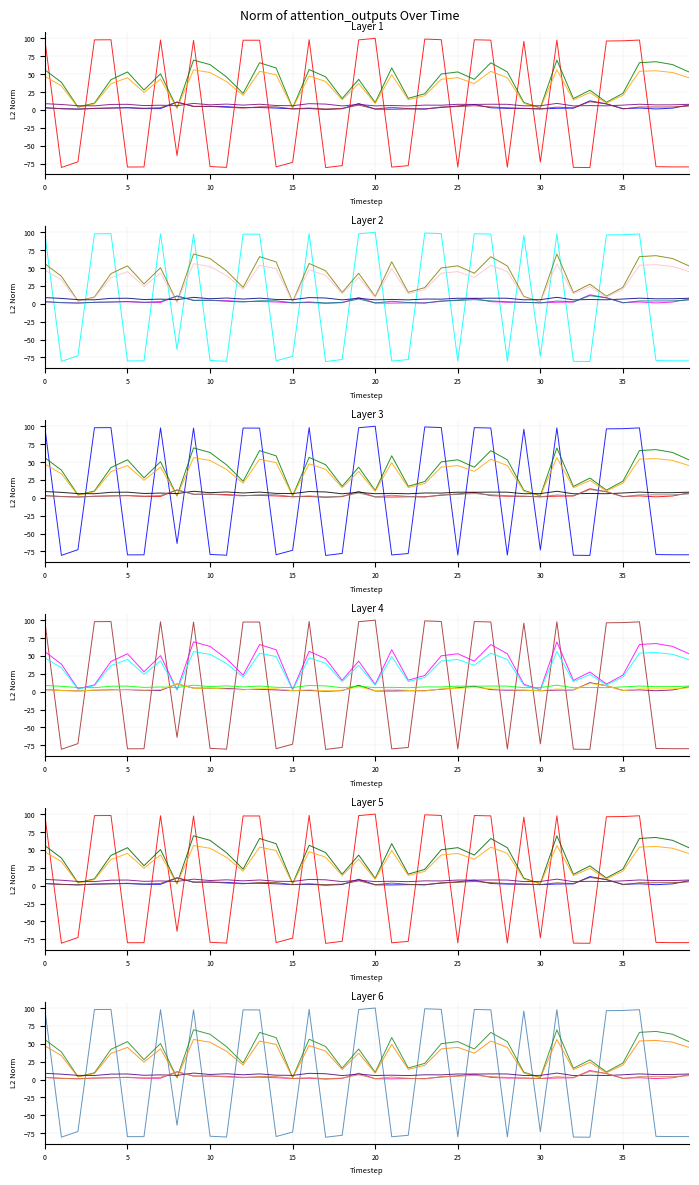

At 37, list the series in order from largest to smallest.

satz, scan_angle, rade9_bin_mdn, rade9_aggzone_norm, dnbrad, sata